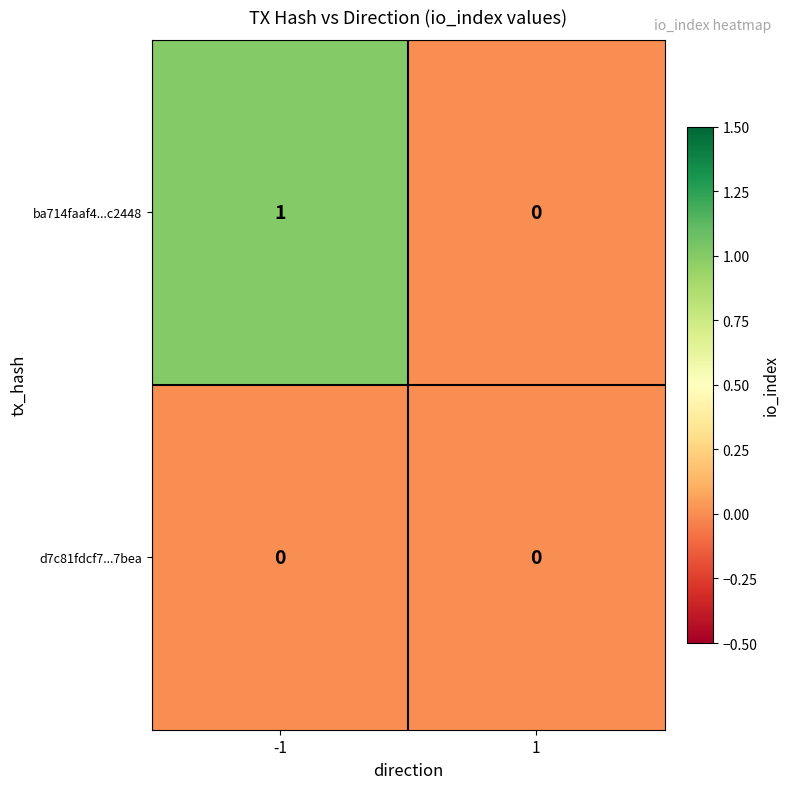

List the series in order of their overall mean, lowest first.

d7c81fdcf7...7bea, ba714faaf4...c2448